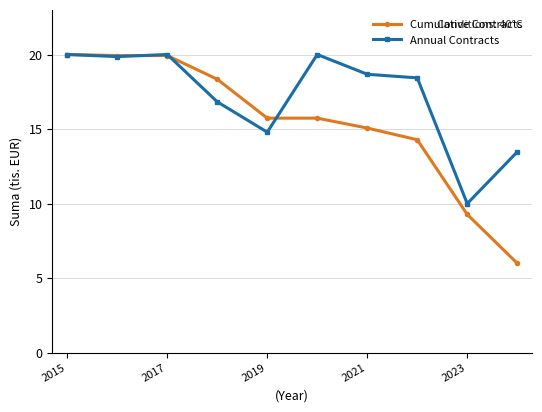

Which series ends up on top after the final intersection of Cumulative Contracts and Annual Contracts?

Annual Contracts